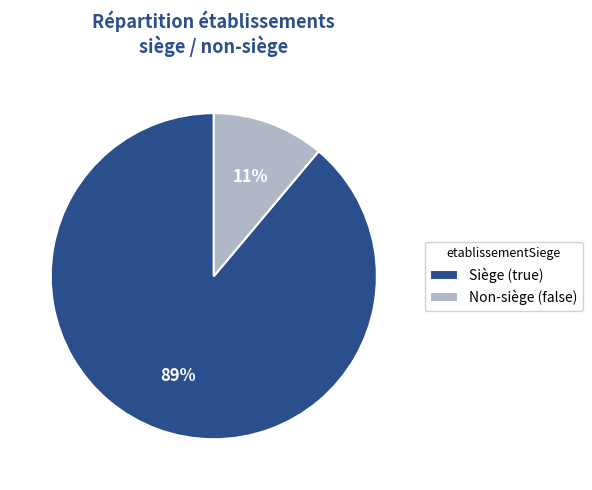

True or false: Non-siège (false) accounts for 17% of the total.

False